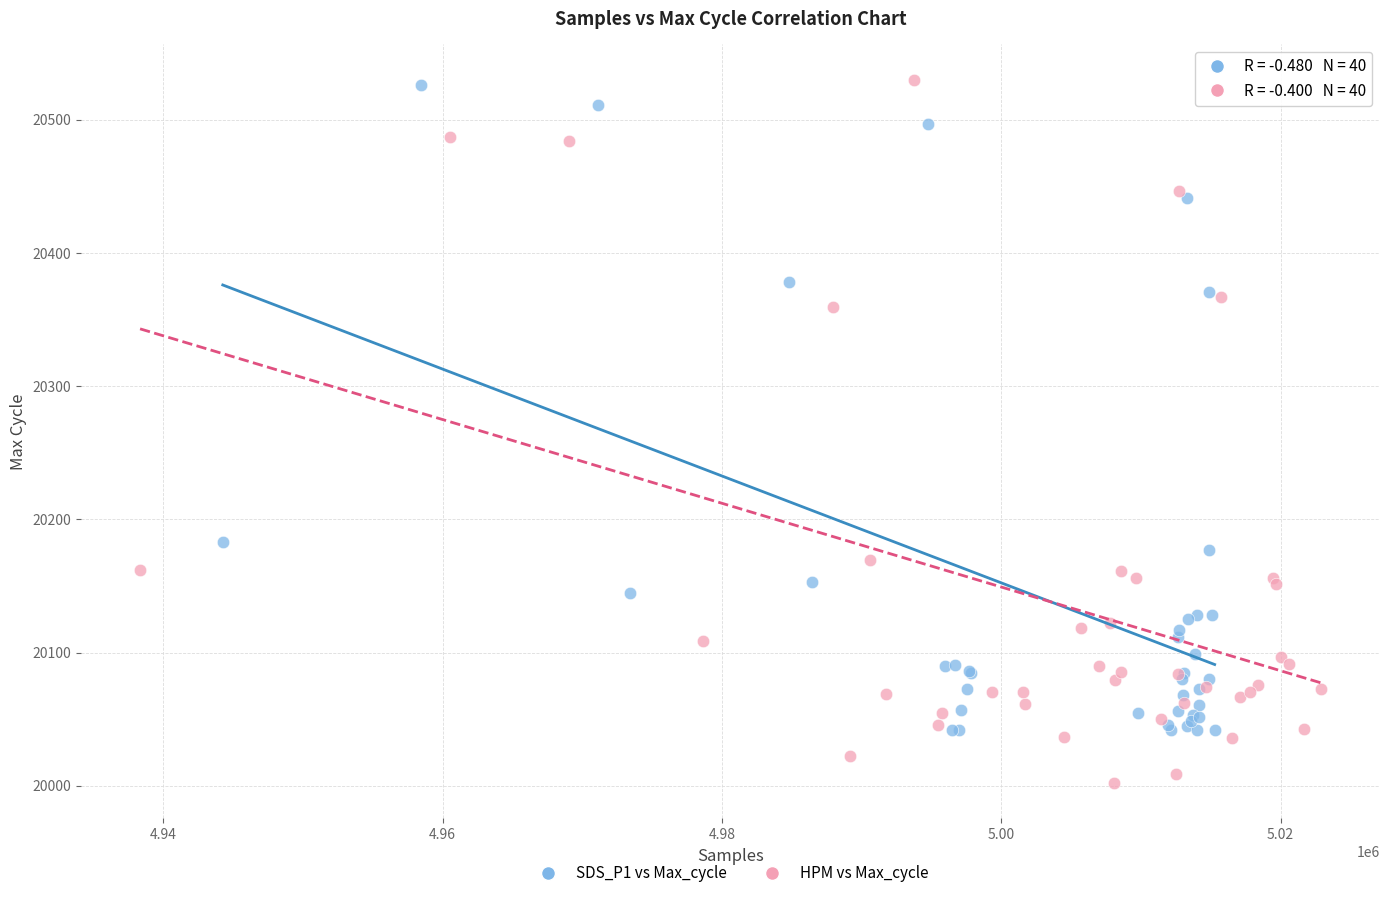

Which series reaches the minimum Y coordinate?

HPM vs Max_cycle